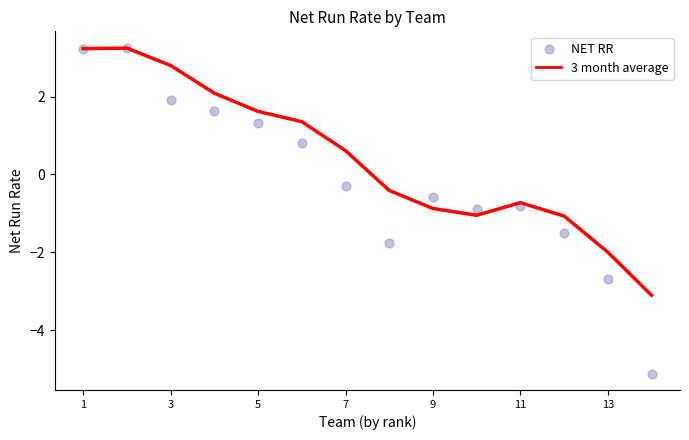

The 3 month average series shows -3.5 at 13. True or false?

False